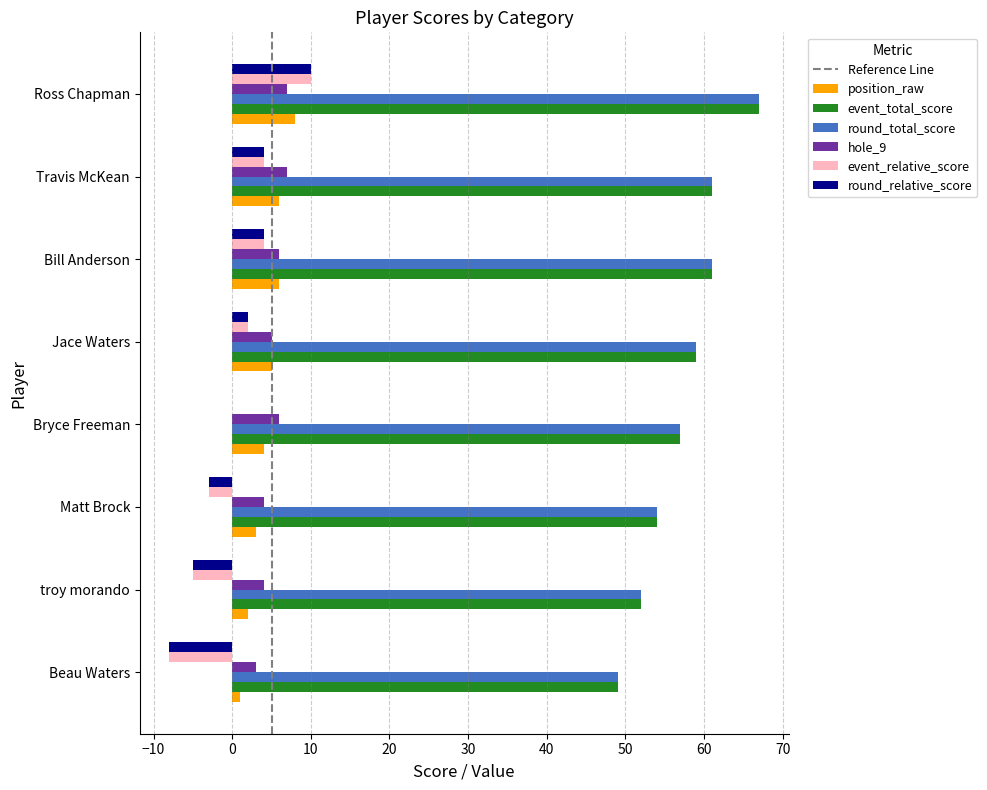

At which category is the sum across all series the highest?

Ross Chapman